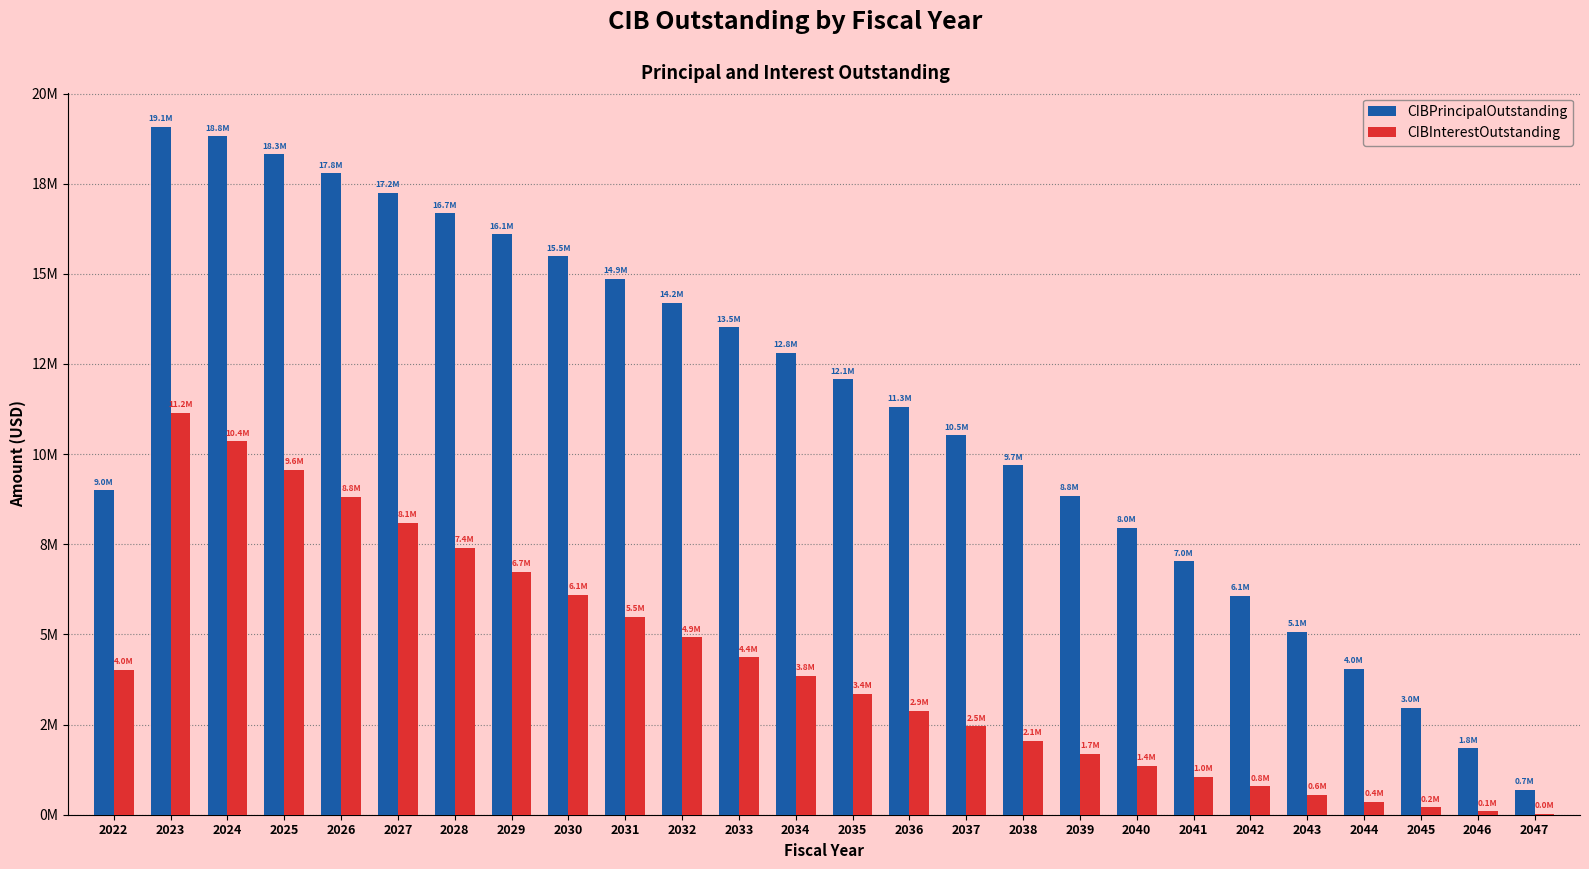

At which label does CIBPrincipalOutstanding reach its peak?

2023